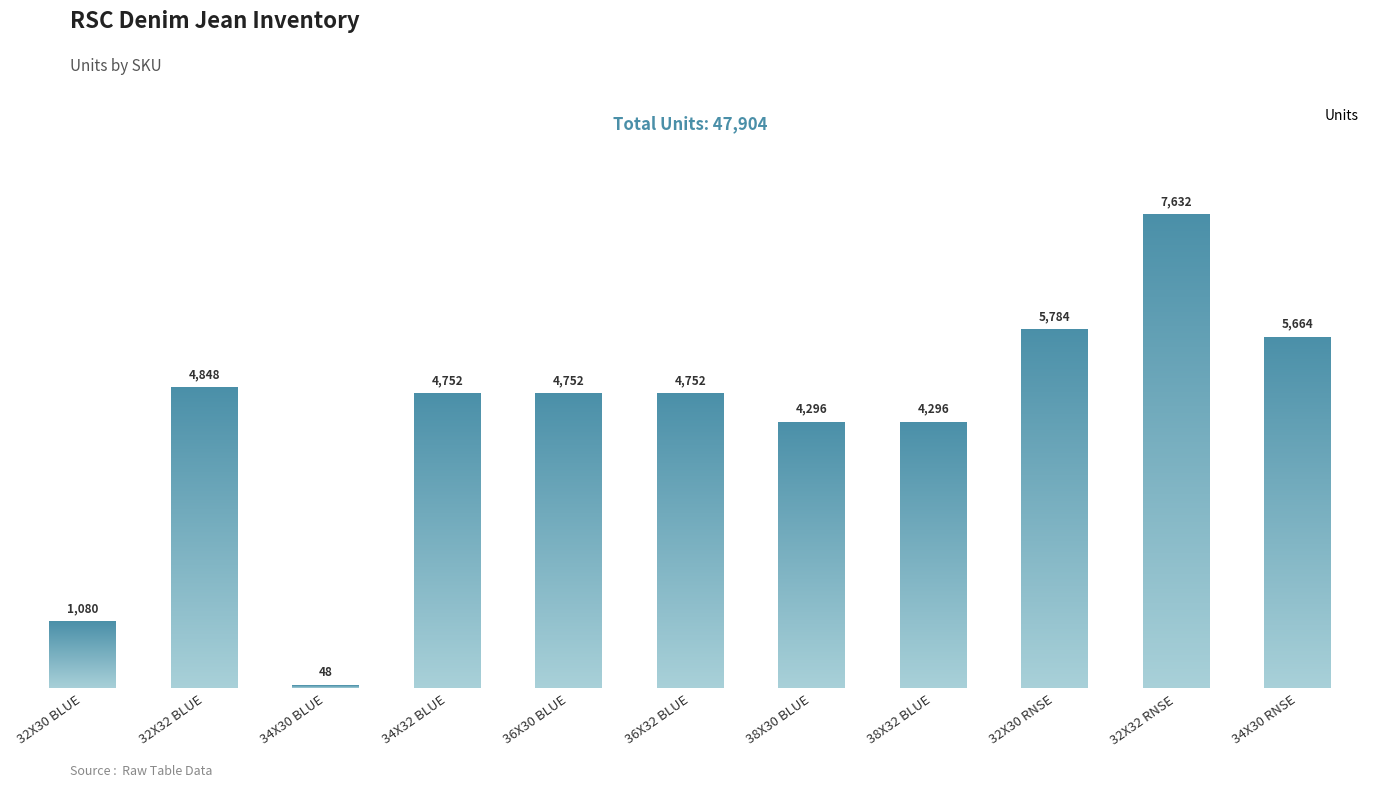

List the labels in order of value, smallest first.

34X30 BLUE, 32X30 BLUE, 38X30 BLUE, 38X32 BLUE, 34X32 BLUE, 36X30 BLUE, 36X32 BLUE, 32X32 BLUE, 34X30 RNSE, 32X30 RNSE, 32X32 RNSE